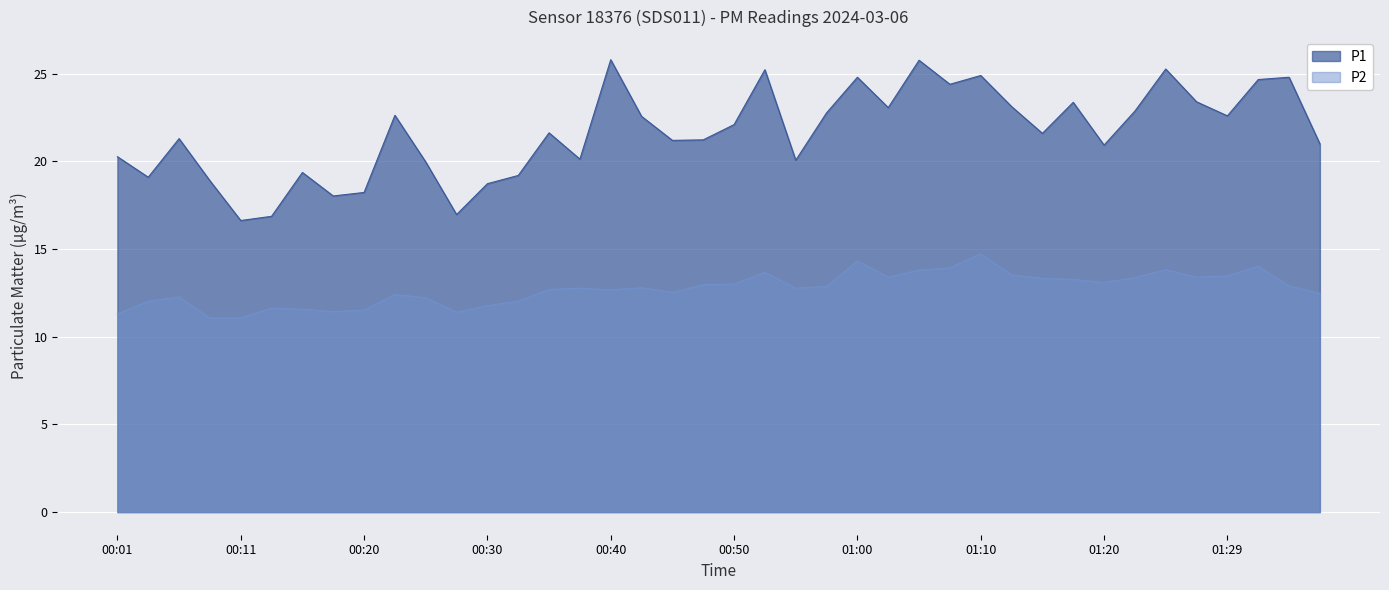

What is the difference between the maximum and minimum values in the P2 series?

3.7